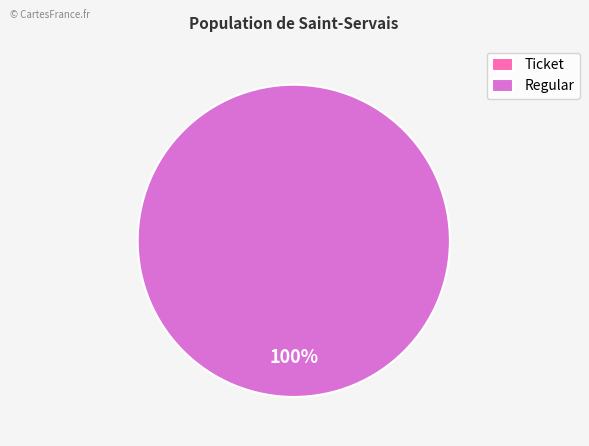

Is there any slice that represents more than half of the pie?

Yes